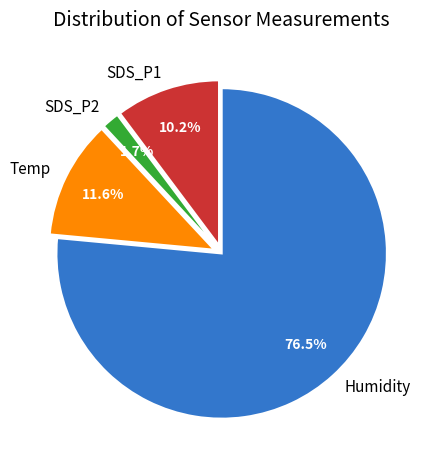

What is the ratio of the value at Temp to the value at SDS_P2?

6.8